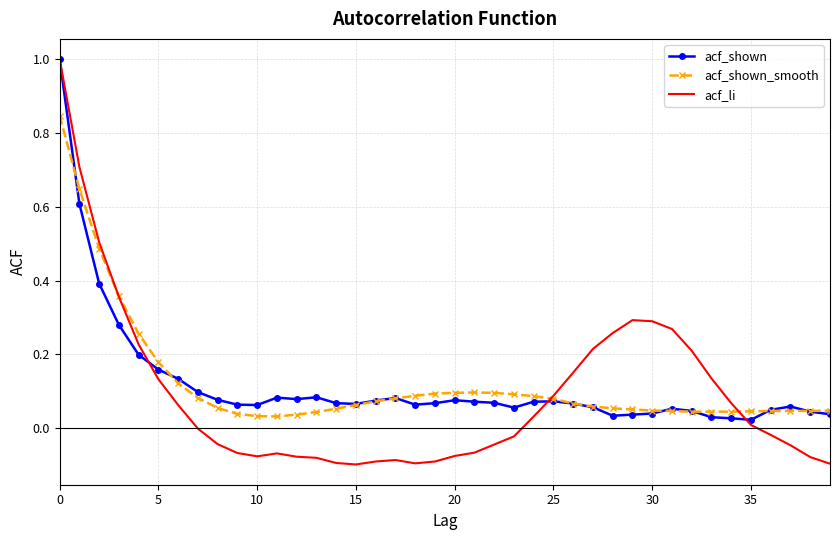

What is the maximum value for acf_li?

1.0